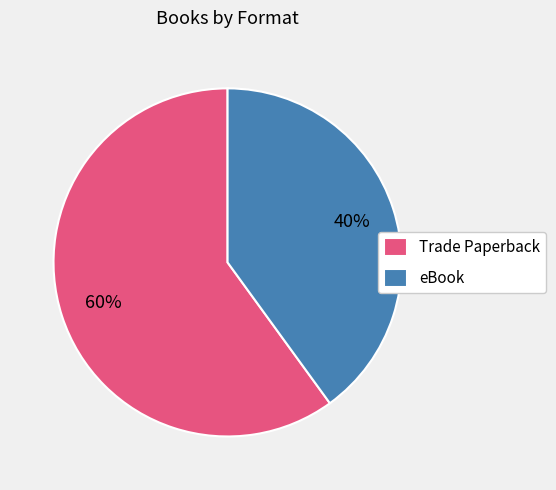

What is the ratio of the value at Trade Paperback to the value at eBook?

1.5